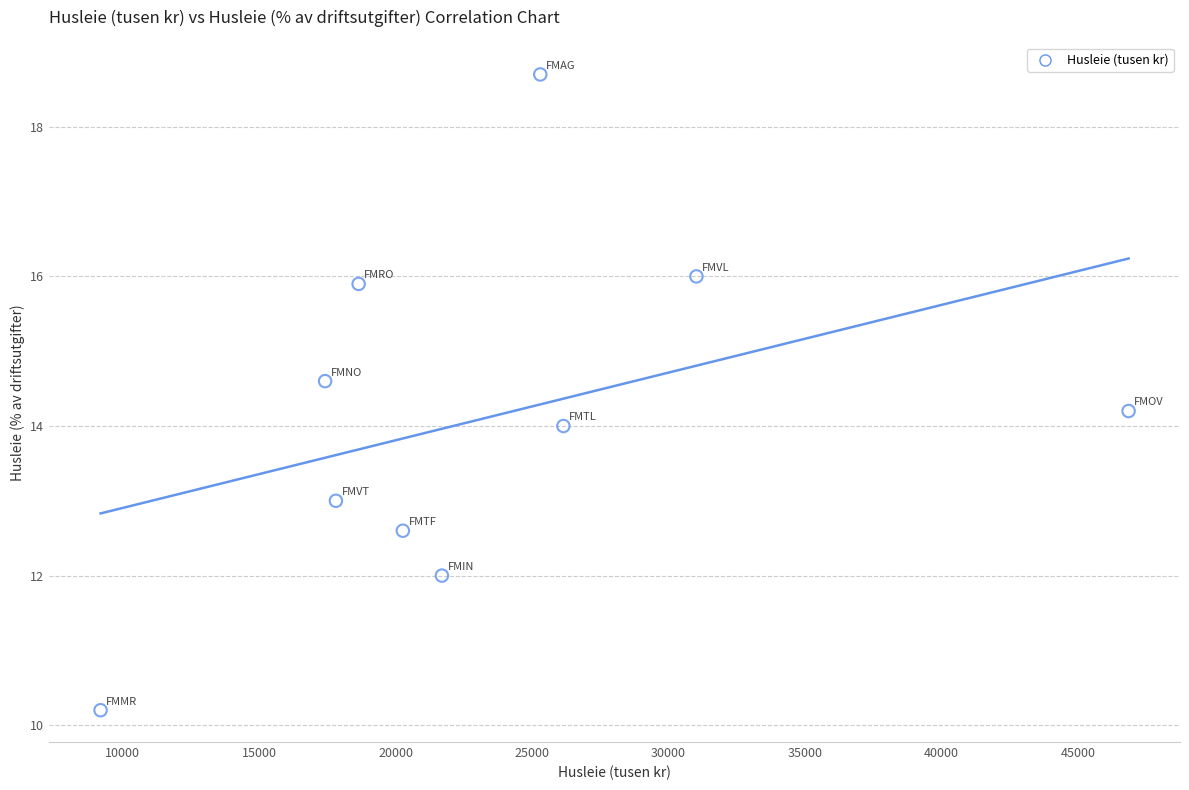

What is the average X value?

23436.7